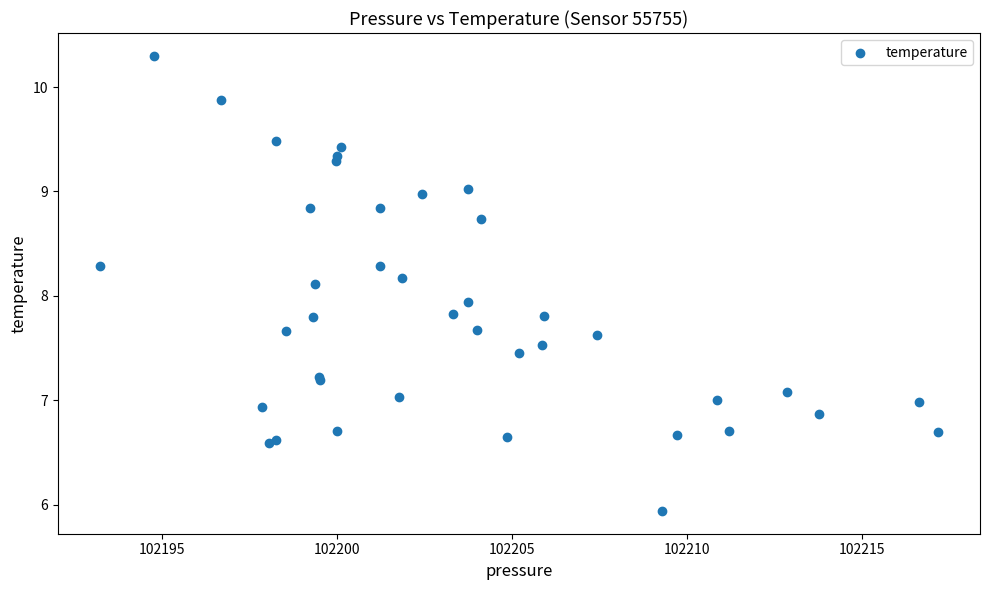

What Y value in the scatter plot is closest to 8?

7.9